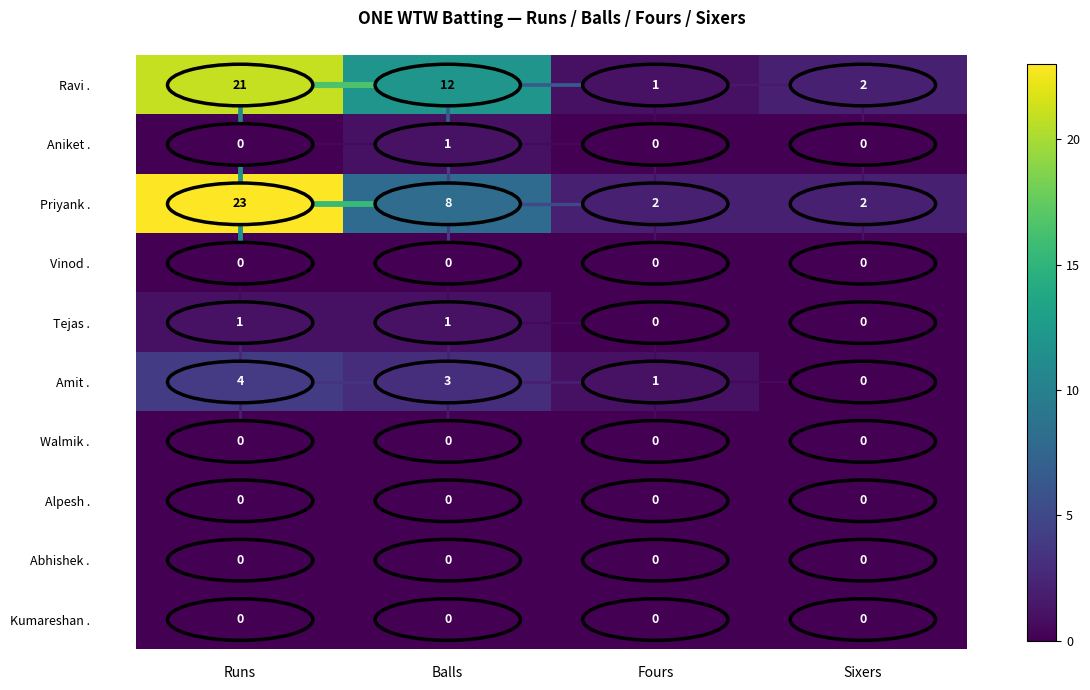

At which category does the chart reach its peak across all series?

Runs